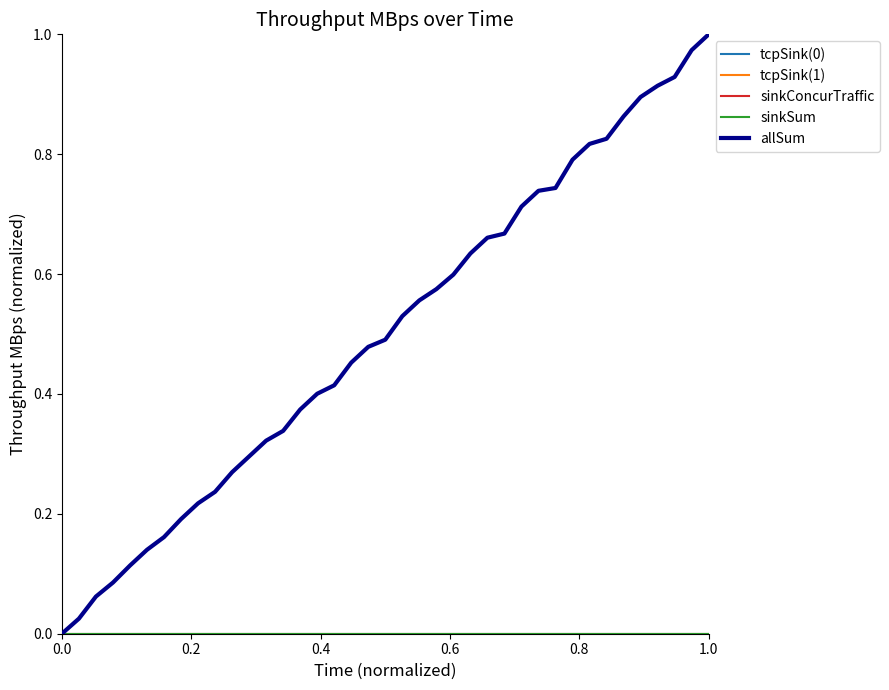

Does the chart display data point markers on the line(s)?

No